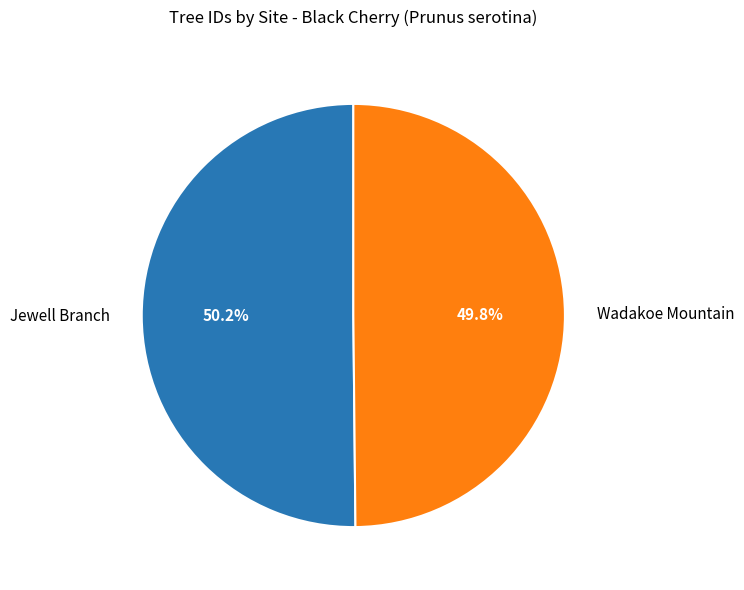

Combined, do Jewell Branch and Wadakoe Mountain account for over 50%?

Yes